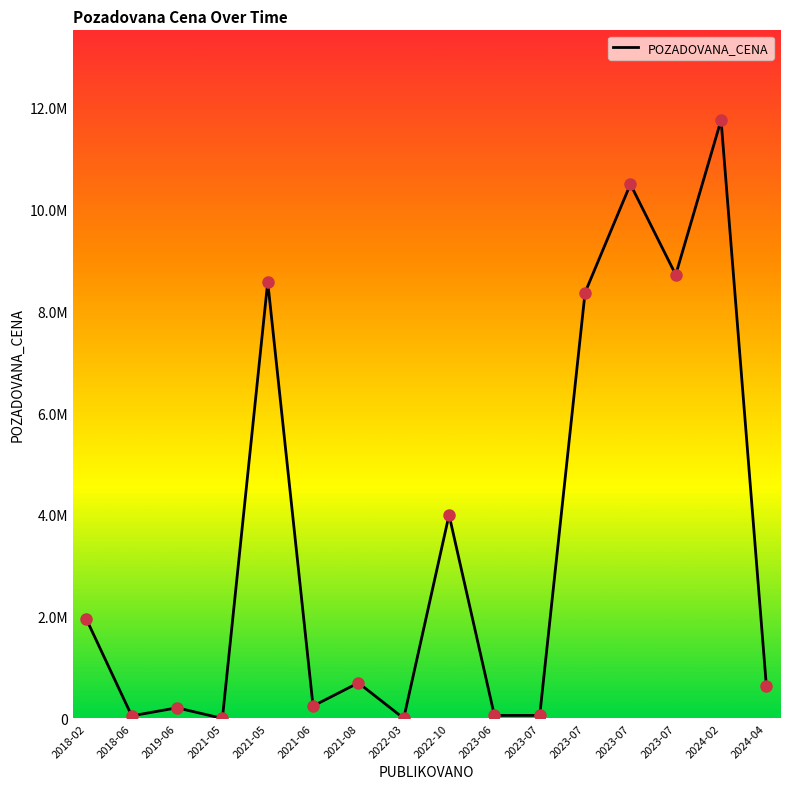

Does the chart display data point markers on the line(s)?

No